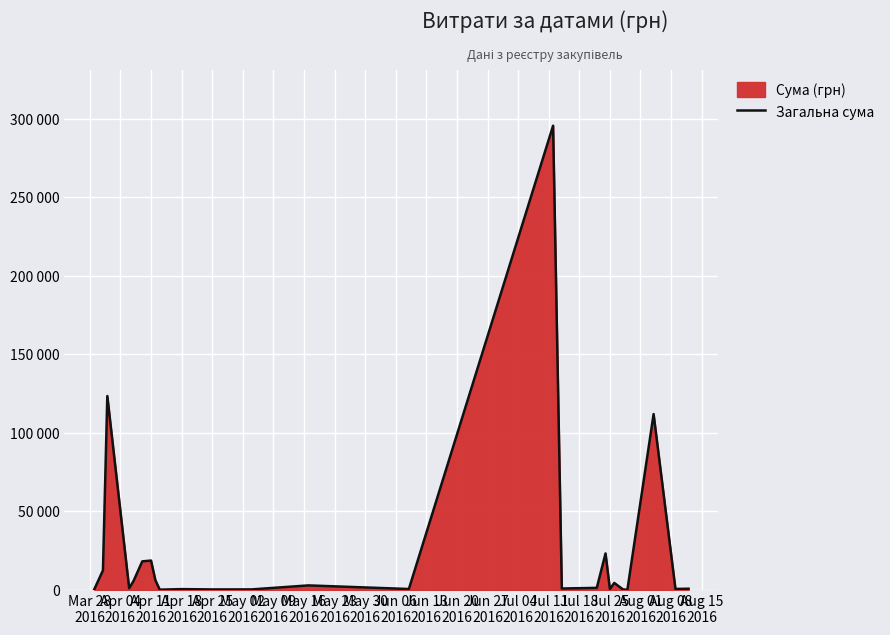

What is the ratio of the value at Jun 06
2016 to the value at Jun 13
2016?

1.0